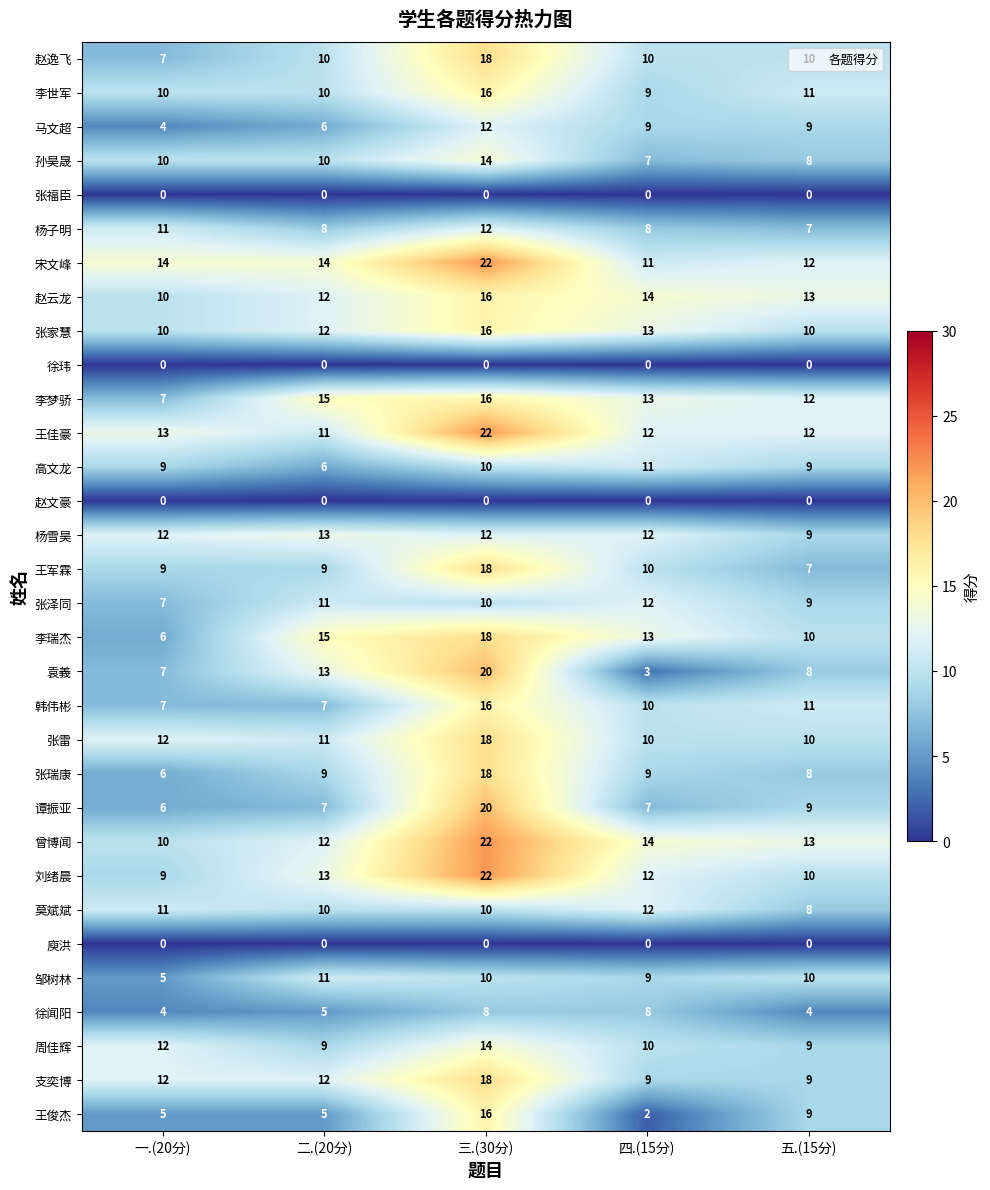

How many 徐闻阳 values are between 4 and 8?

5